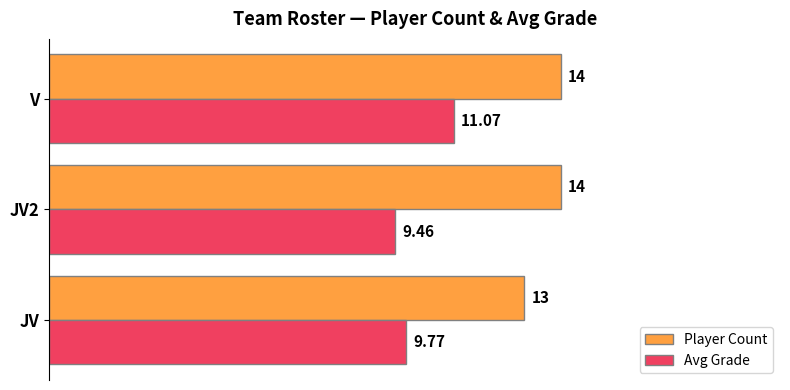

Which category has the highest value in the Avg Grade series?

V